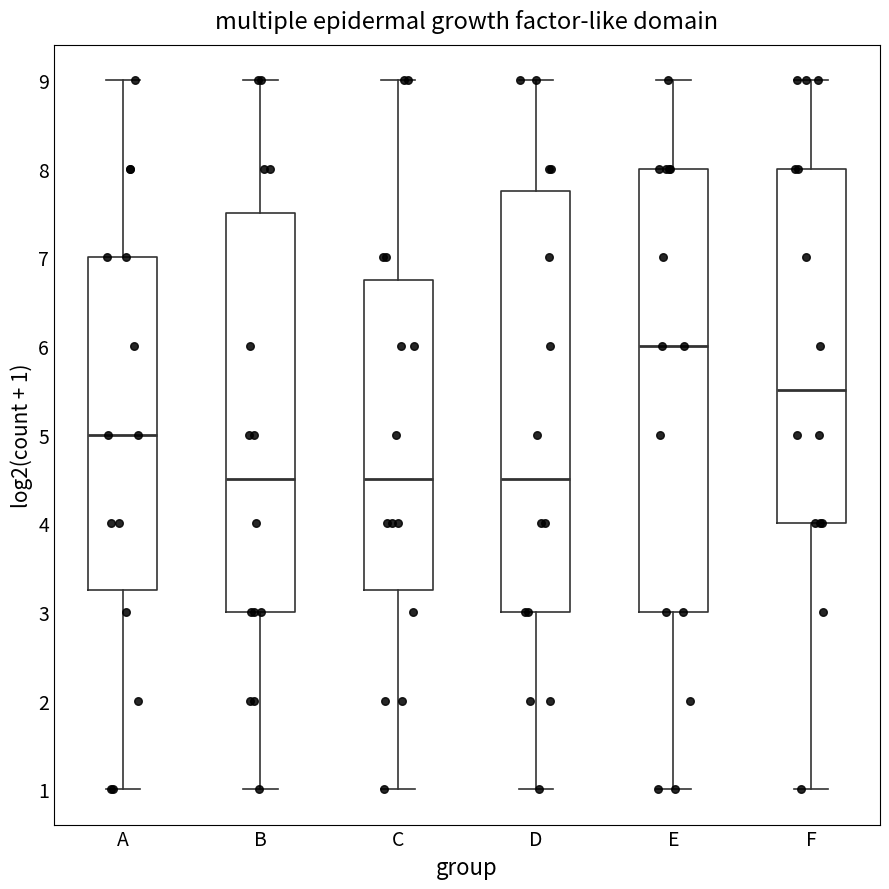

Reading left to right, read every box against the y-axis: the position of its median line, the range the box covers, and the ends of its whiskers. The values are not printed on the chart, so give them approximately, as read against the axis.

A: median 5.0, box 3.3 to 7.0, whiskers 1.0 to 9.0
B: median 4.5, box 3.0 to 7.5, whiskers 1.0 to 9.0
C: median 4.5, box 3.3 to 6.8, whiskers 1.0 to 9.0
D: median 4.5, box 3.0 to 7.8, whiskers 1.0 to 9.0
E: median 6.0, box 3.0 to 8.0, whiskers 1.0 to 9.0
F: median 5.5, box 4.0 to 8.0, whiskers 1.0 to 9.0